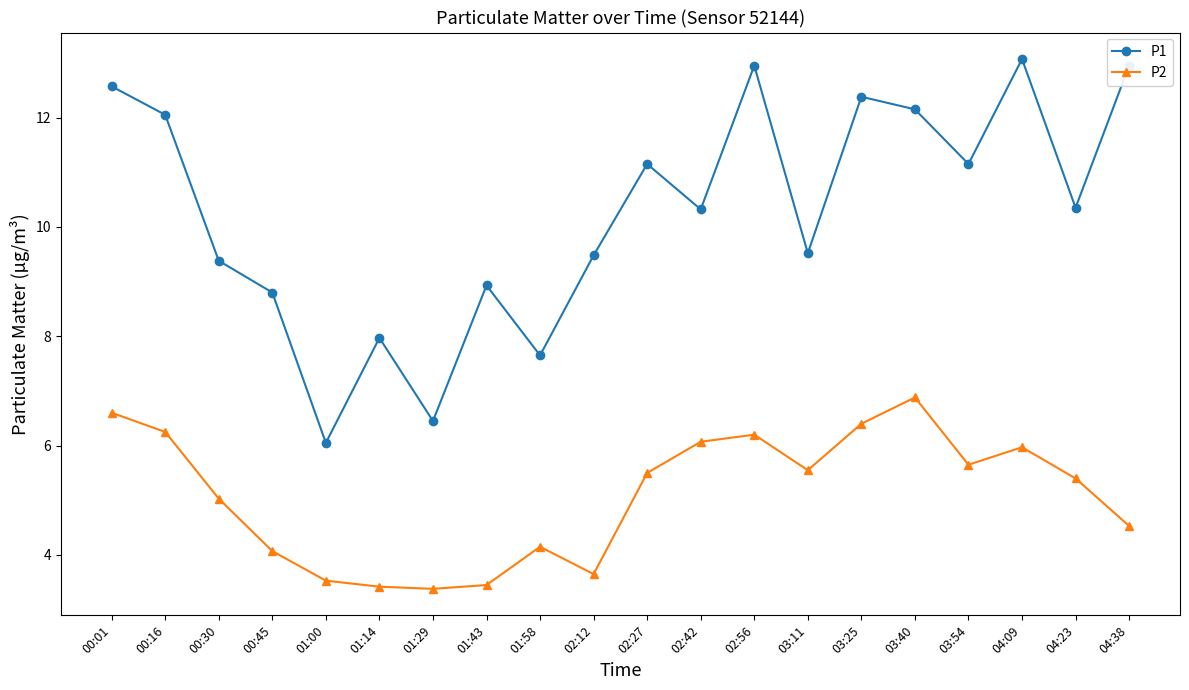

At which label does P2 first exceed 5?

00:01